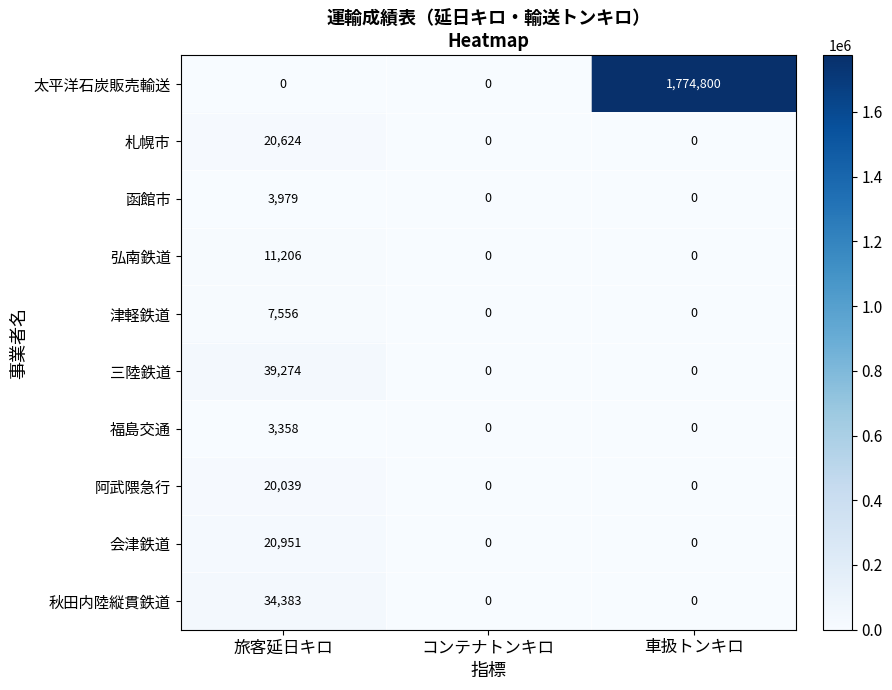

What is the maximum value shown in the chart?

1774800